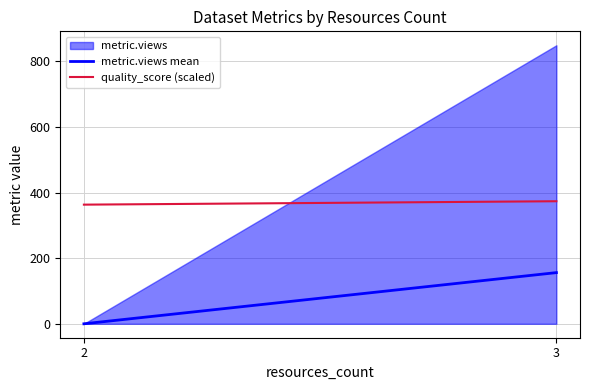

What is the average value of the metric.views mean series?

78.0